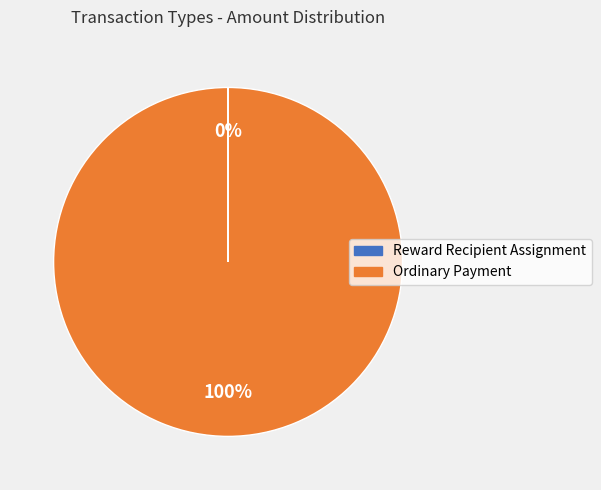

To the nearest percent, what is the difference between the largest and smallest slice percentages?

100%